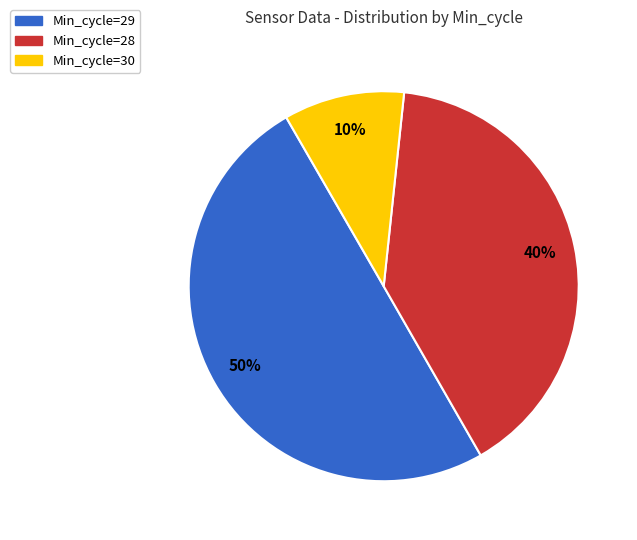

To the nearest percent, what is the difference between the largest and smallest slice percentages?

40%